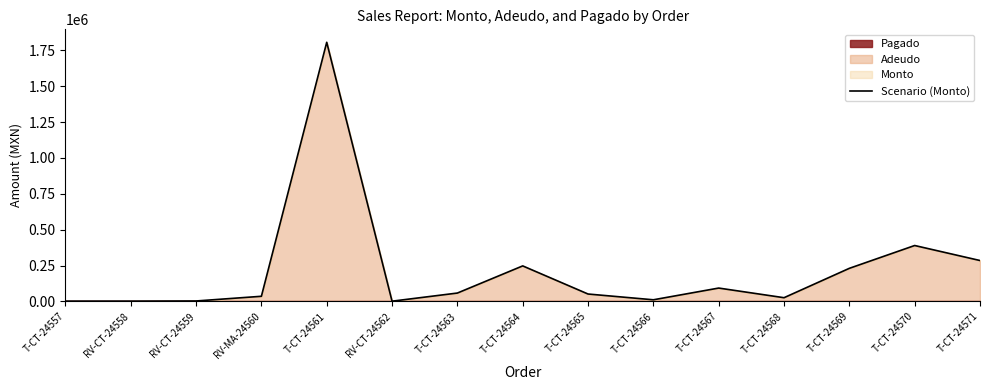

Which label corresponds to the largest value in the chart?

T-CT-24561